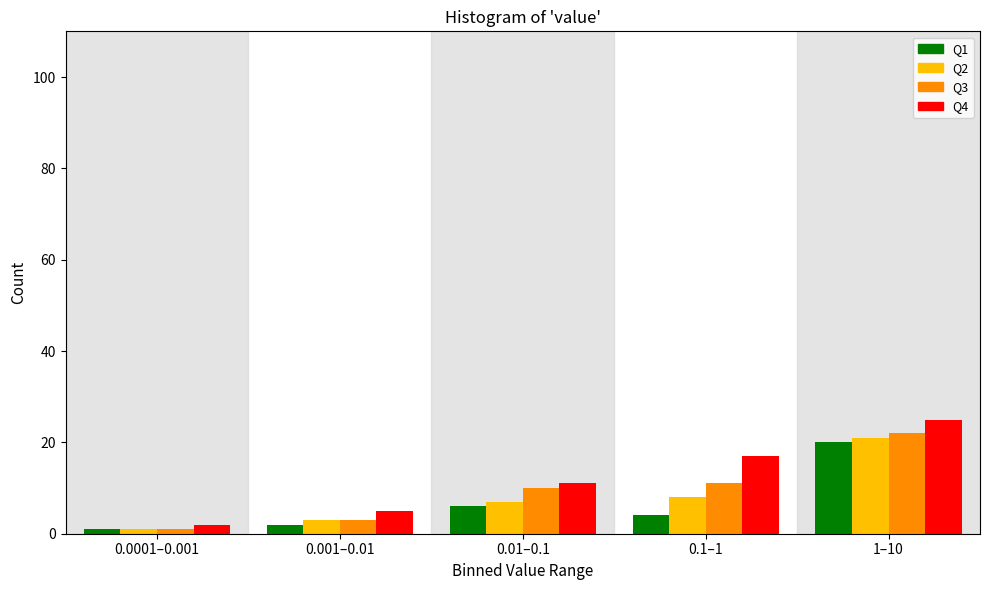

Reading left to right, what are all the values shown in this chart?

Q1: 0.0001–0.001=1	0.001–0.01=2	0.01–0.1=6	0.1–1=4	1–10=20
Q2: 0.0001–0.001=1	0.001–0.01=3	0.01–0.1=7	0.1–1=8	1–10=21
Q3: 0.0001–0.001=1	0.001–0.01=3	0.01–0.1=10	0.1–1=11	1–10=22
Q4: 0.0001–0.001=2	0.001–0.01=5	0.01–0.1=11	0.1–1=17	1–10=25